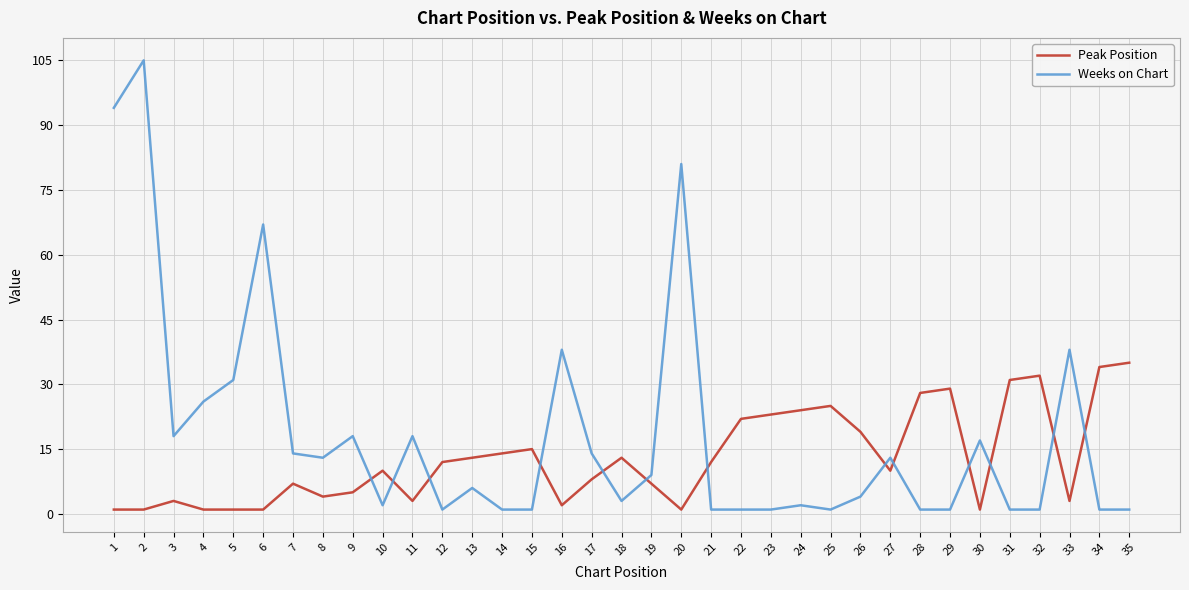

Reading left to right, list all the values displayed in this chart.

Peak Position: 1=1	2=1	3=3	4=1	5=1	6=1	7=7	8=4	9=5	10=10	11=3	12=12	13=13	14=14	15=15	16=2	17=8	18=13	19=7	20=1	21=12	22=22	23=23	24=24	25=25	26=19	27=10	28=28	29=29	30=1	31=31	32=32	33=3	34=34	35=35
Weeks on Chart: 1=94	2=105	3=18	4=26	5=31	6=67	7=14	8=13	9=18	10=2	11=18	12=1	13=6	14=1	15=1	16=38	17=14	18=3	19=9	20=81	21=1	22=1	23=1	24=2	25=1	26=4	27=13	28=1	29=1	30=17	31=1	32=1	33=38	34=1	35=1